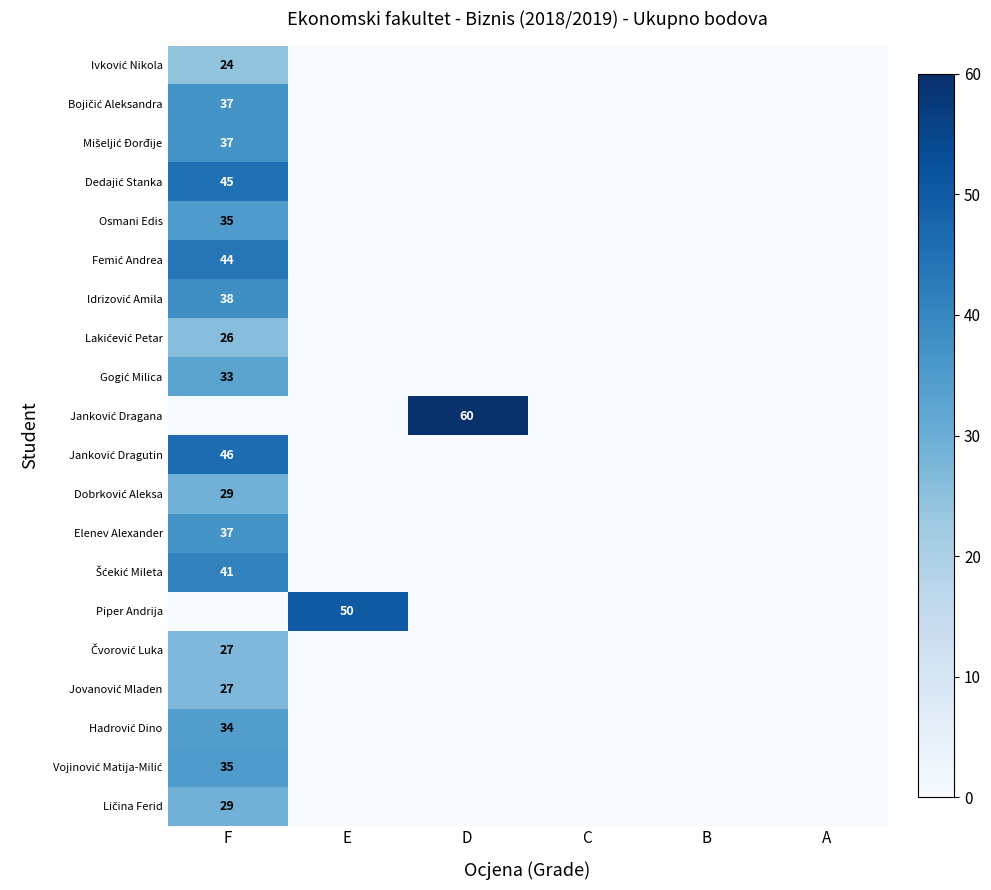

What is the greatest value displayed?

60